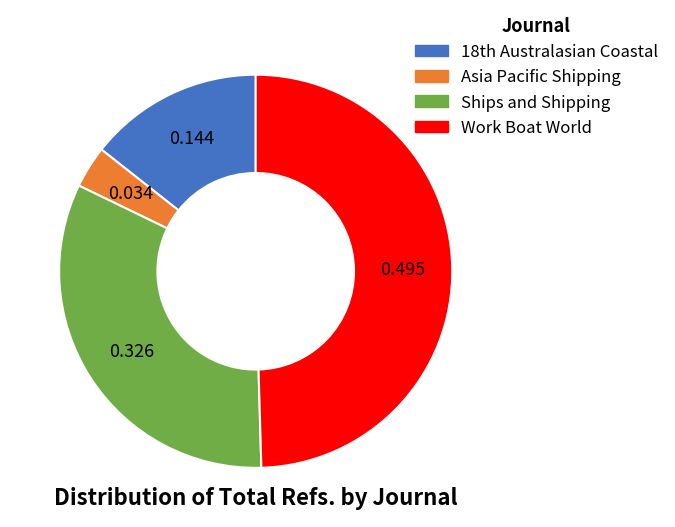

What is the largest slice in the pie chart?

Work Boat World